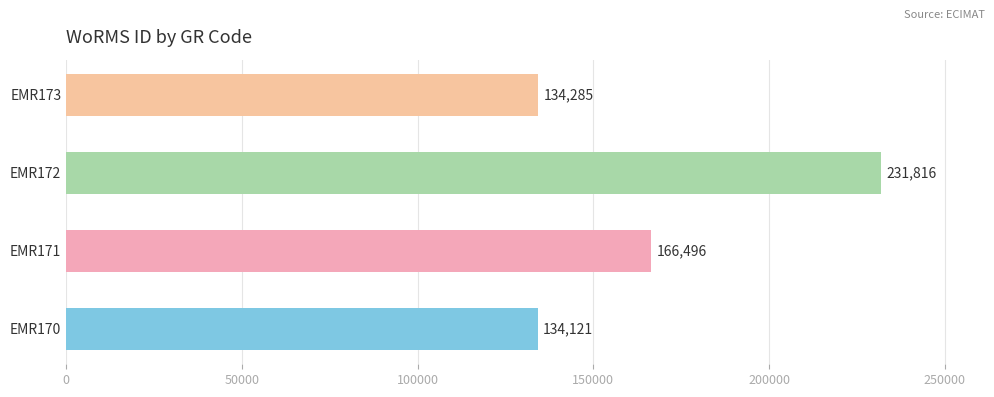

Reading top to bottom, transcribe all the data shown in this chart.

EMR173=134285	EMR172=231816	EMR171=166496	EMR170=134121